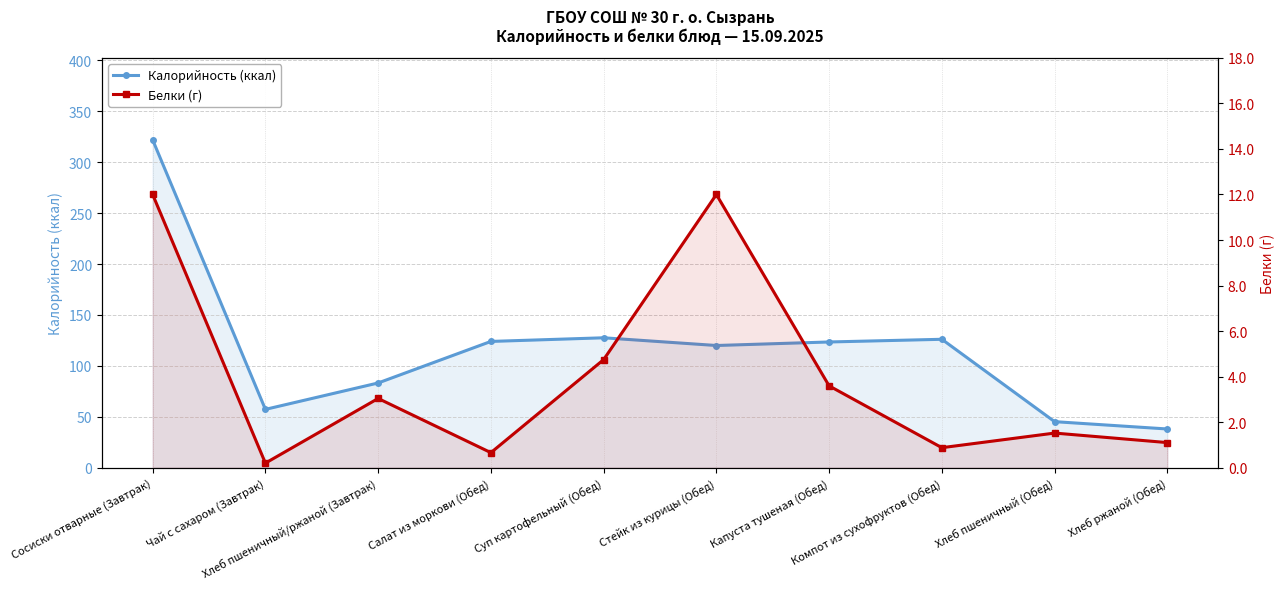

Rank the series by their maximum value, from highest to lowest.

Калорийность (ккал), Белки (г)